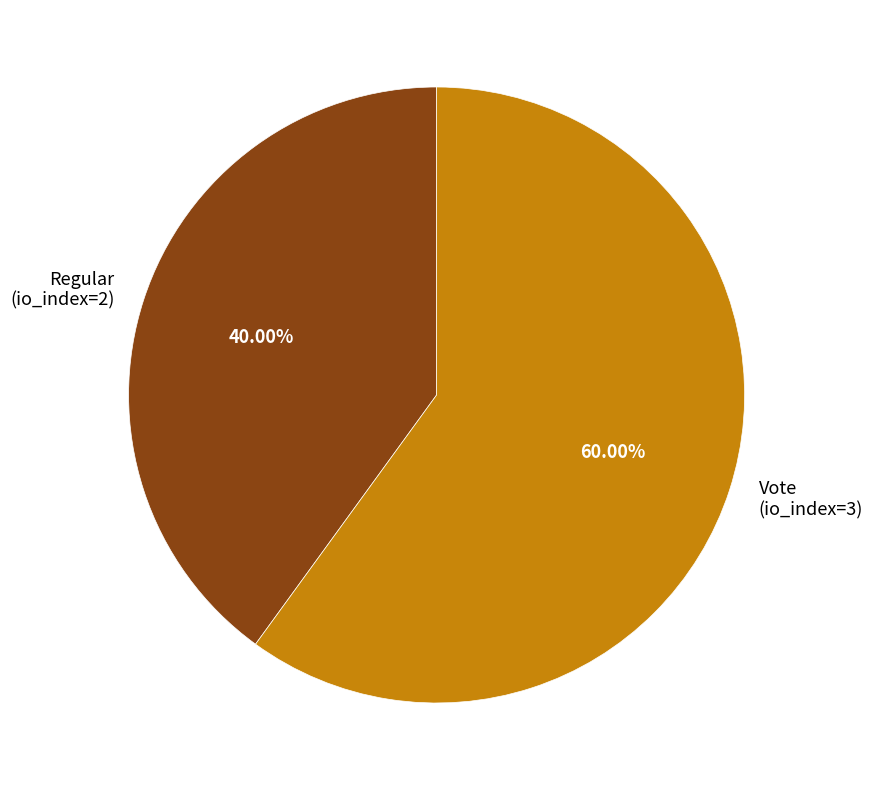

To the nearest percent, what is the combined percentage of Vote (io_index=3) and Regular (io_index=2)?

100%